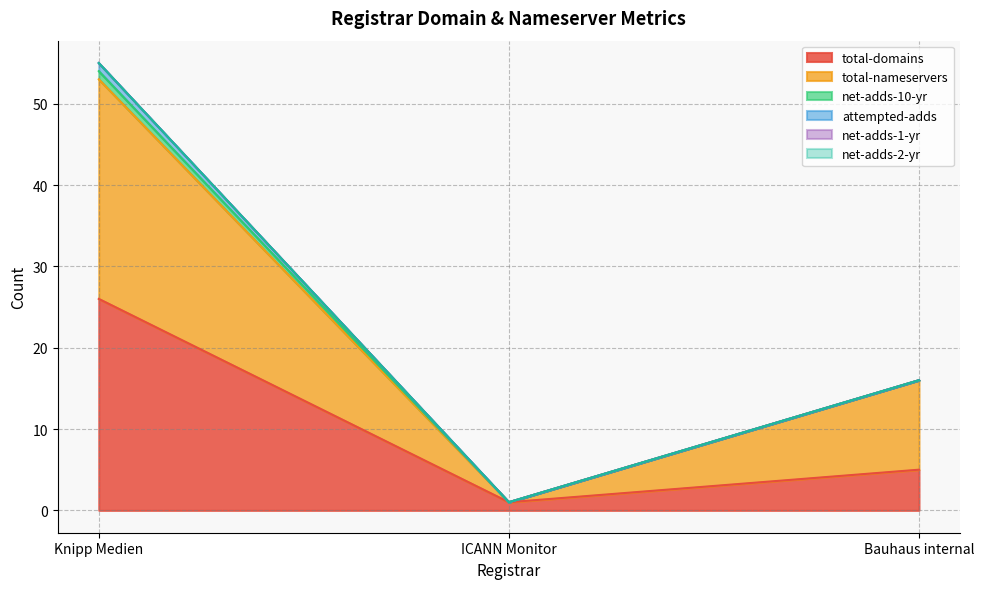

Which has a higher value, Bauhaus internal or ICANN Monitor?

Bauhaus internal